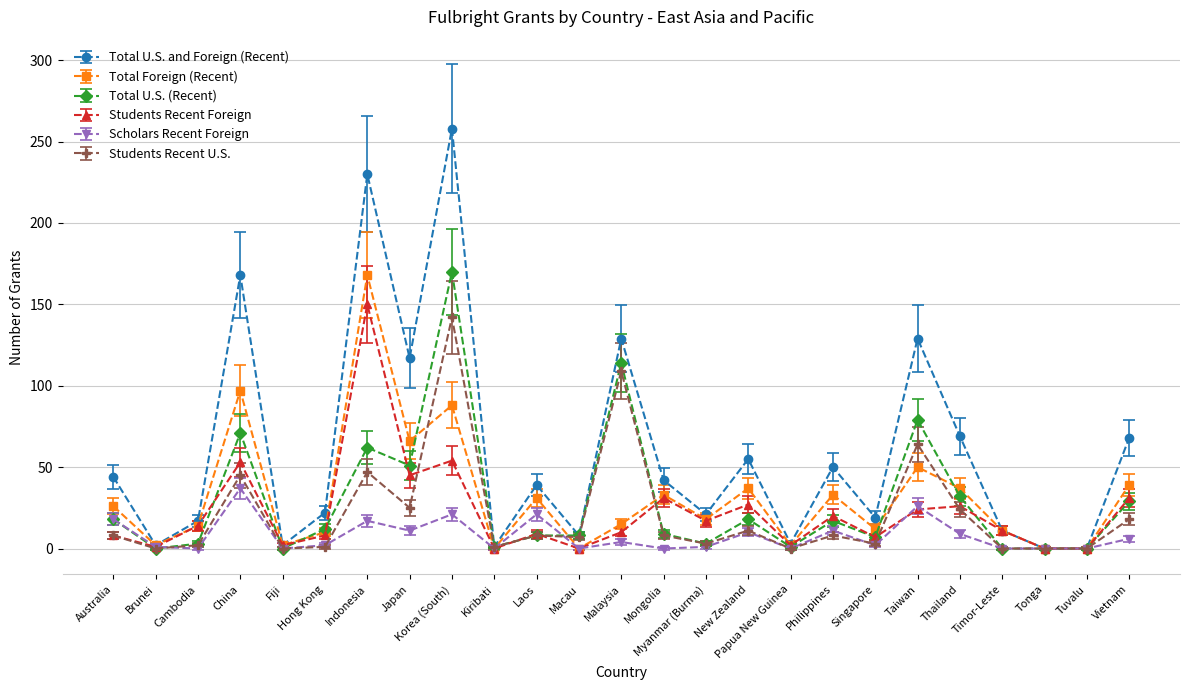

What is the maximum value for Scholars Recent Foreign?

37